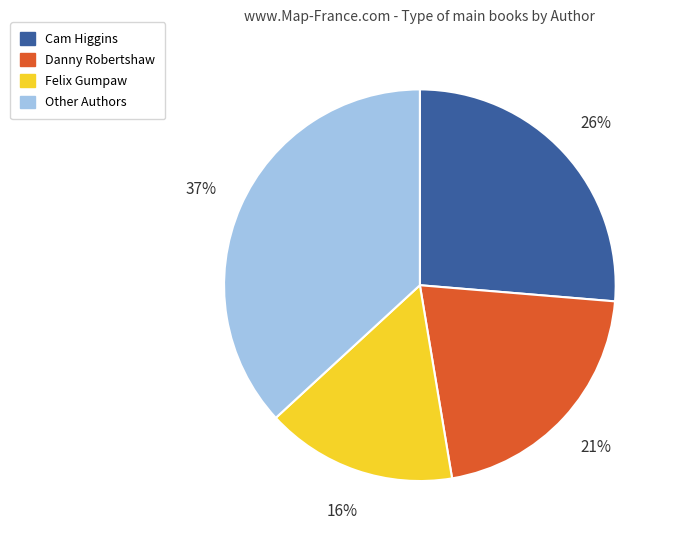

Is Cam Higgins the majority of the pie?

No